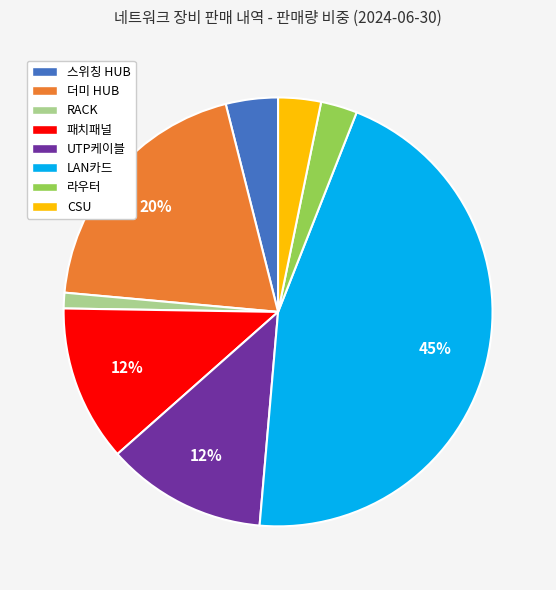

Is there a majority slice in this chart?

No